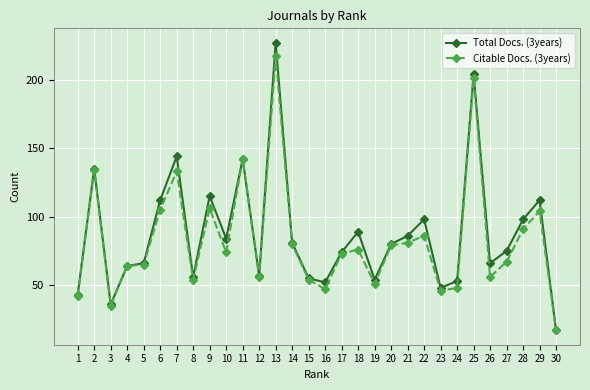

What value does the Total Docs. (3years) series have at 9, to the nearest 10?

120